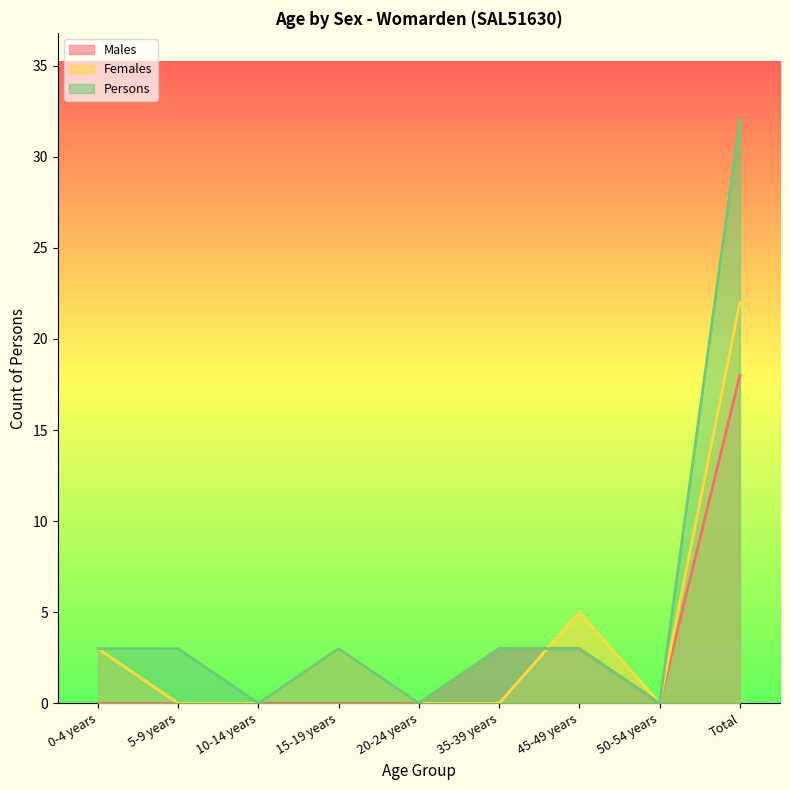

What is the label of the 6th point from the left?

35-39 years